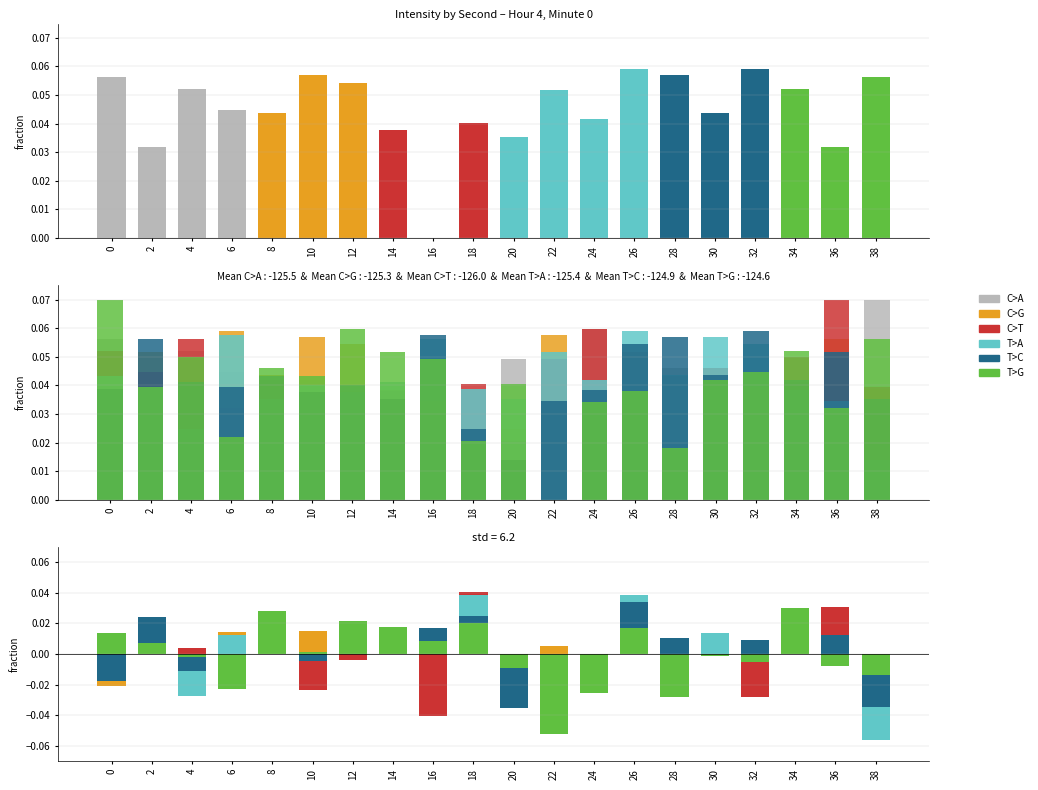

Is the value of C>G at 20 greater than the value of T>G at 16?

No